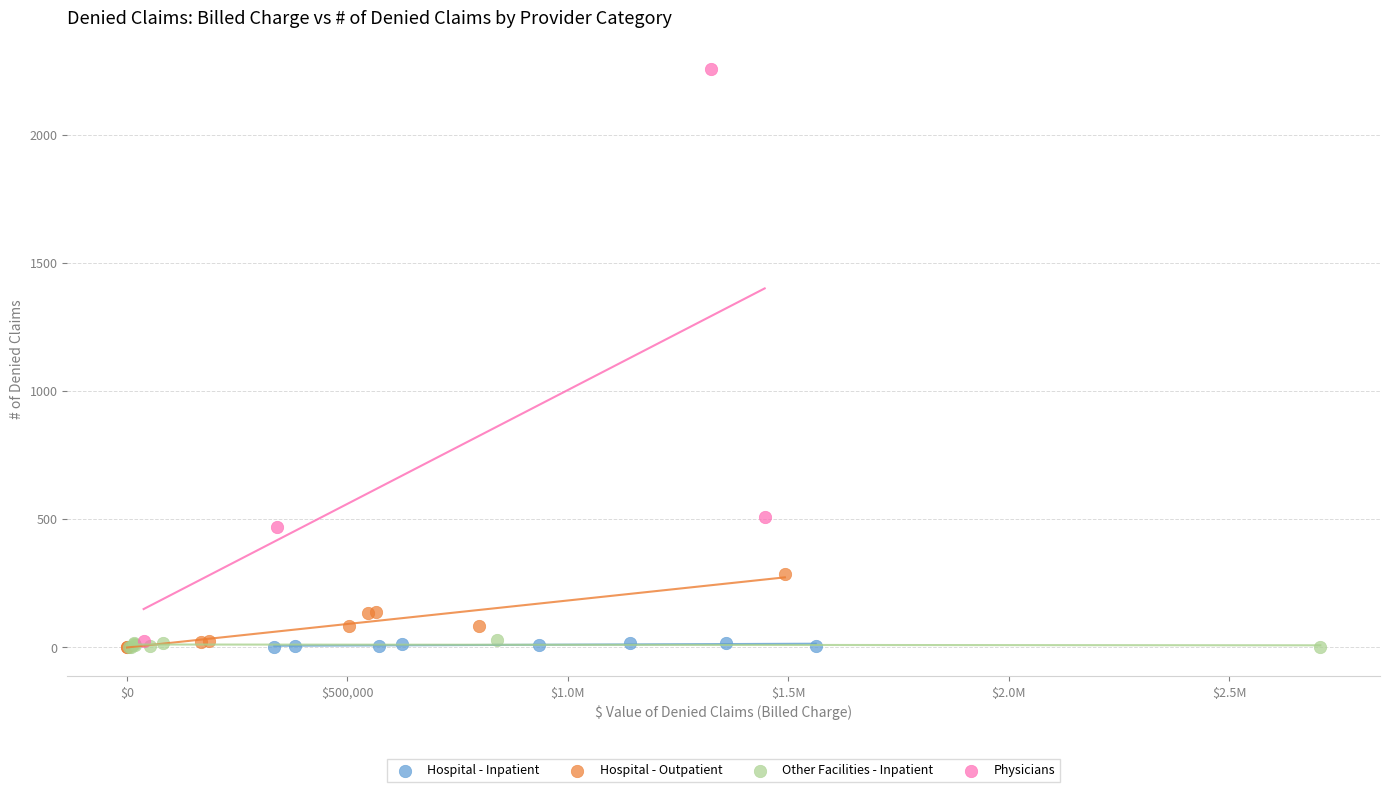

Which series reaches the maximum Y coordinate?

Physicians